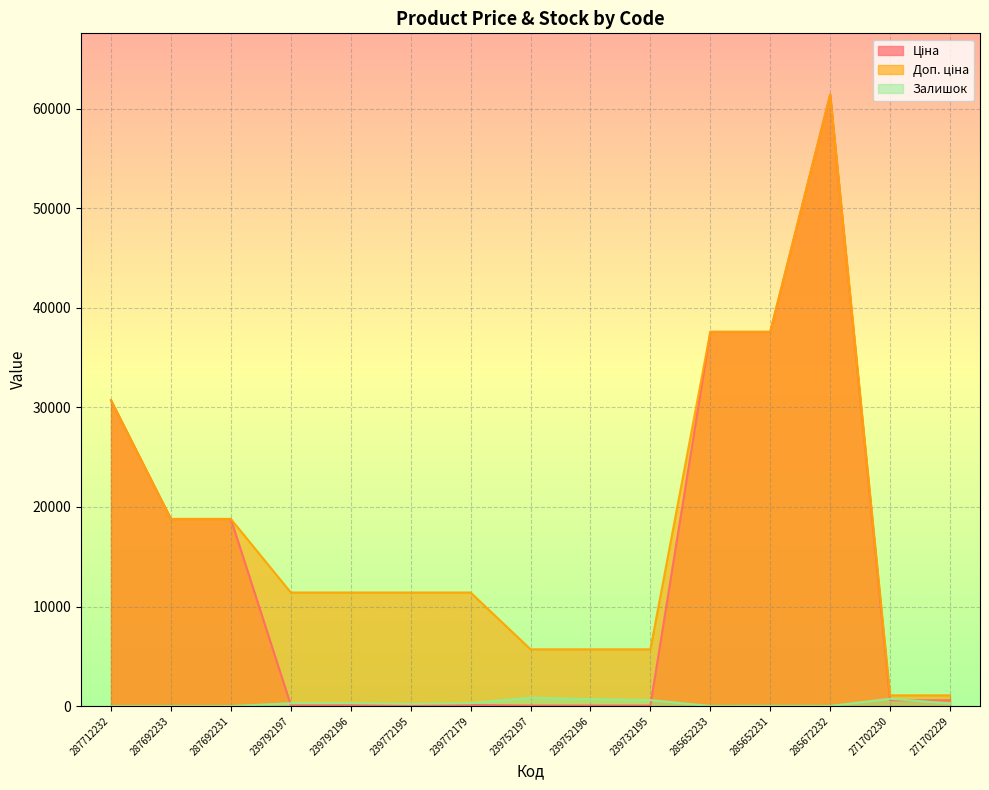

How many data points in Ціна are above 589?

8